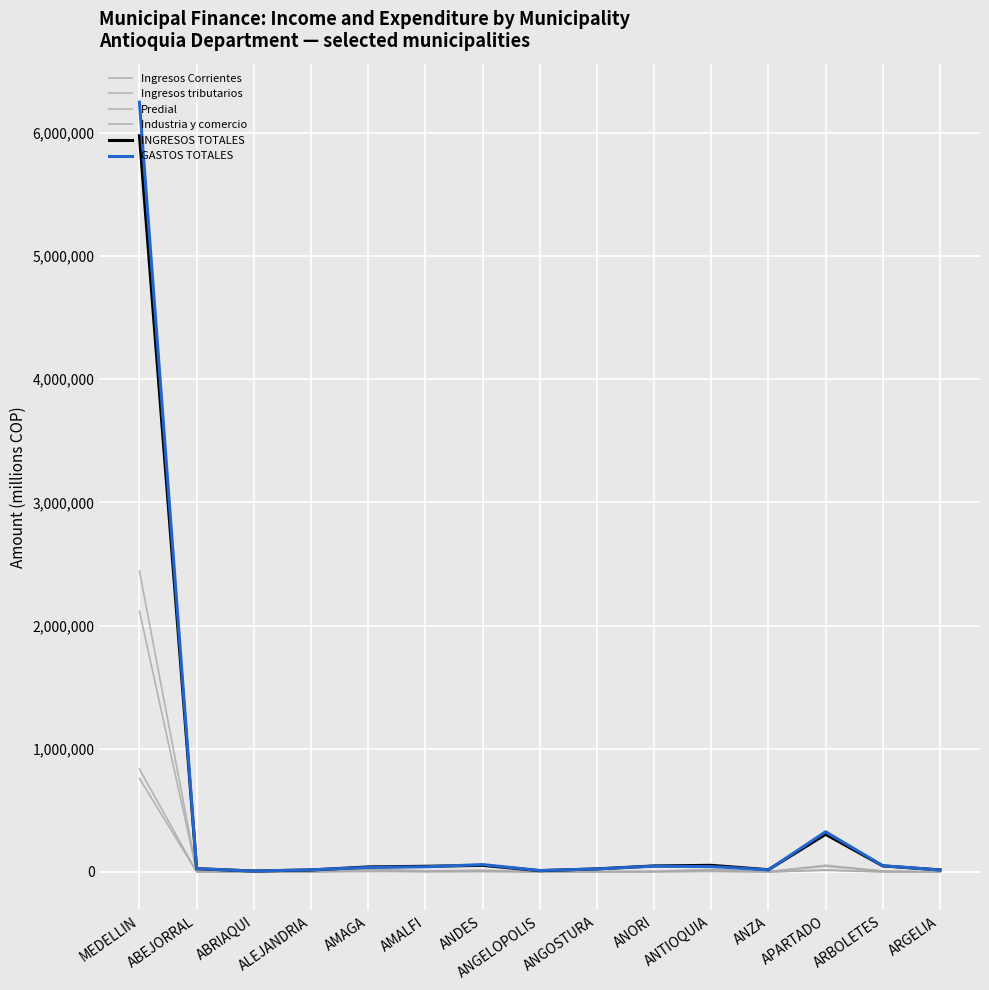

True or false: Ingresos Corrientes and GASTOS TOTALES cross at least once.

False